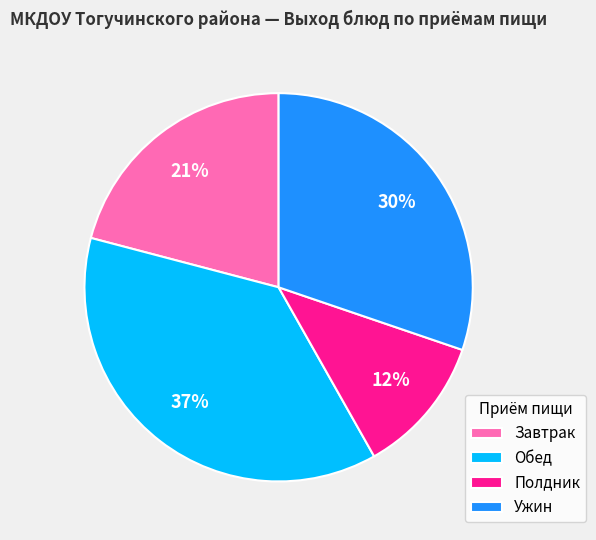

Approximately how many times larger is the value at Завтрак compared to Ужин?

0.7